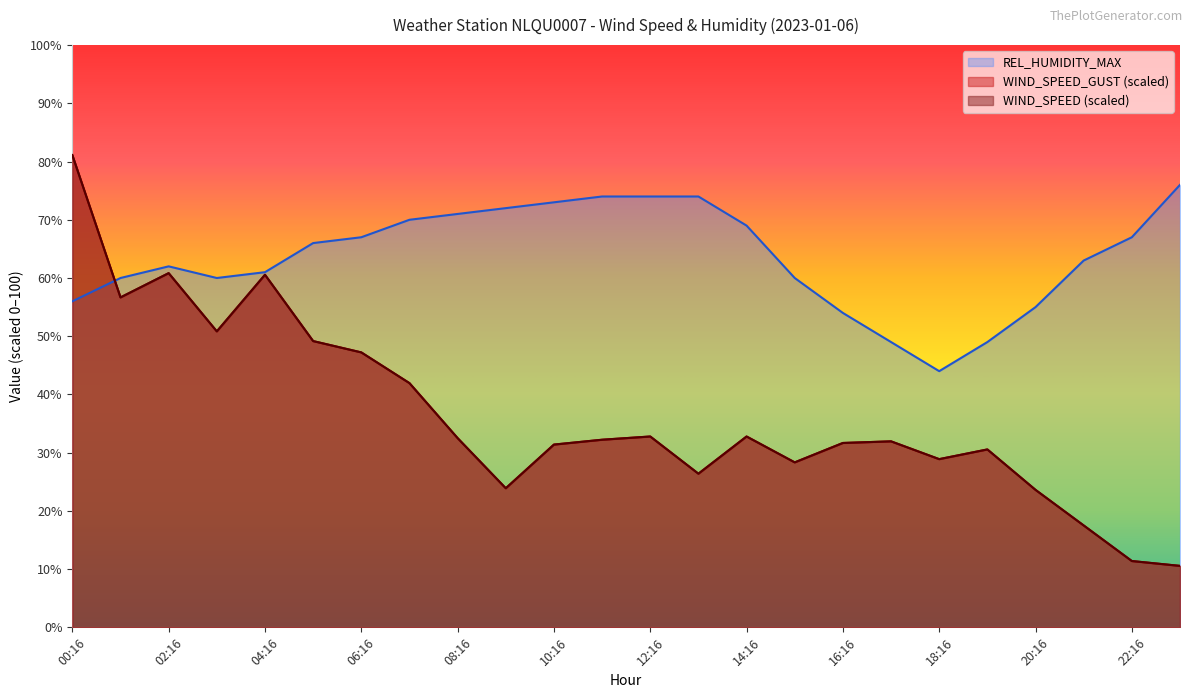

What value does the WIND_SPEED series have at 05:16?

49.2